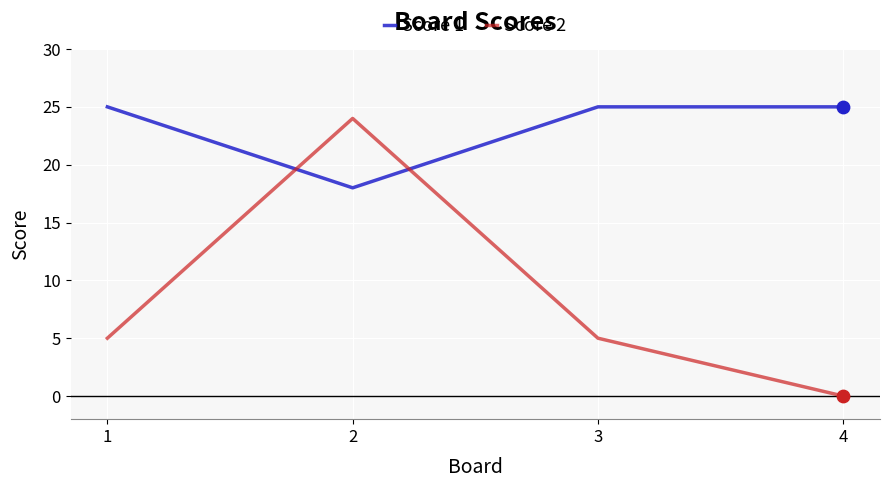

At which category is the sum across all series the highest?

2